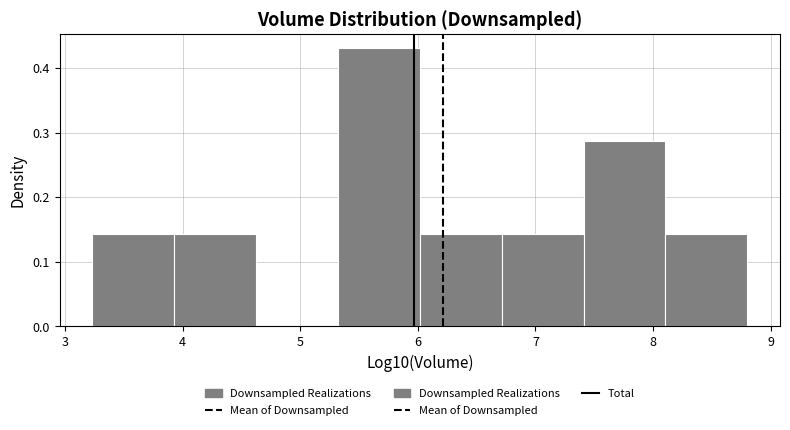

What is the height of the bar covering 3.2 to 3.9 on the x-axis? Neither the bar edges nor the heights are printed on the chart, so give them approximately, as read against the axes.

0.14